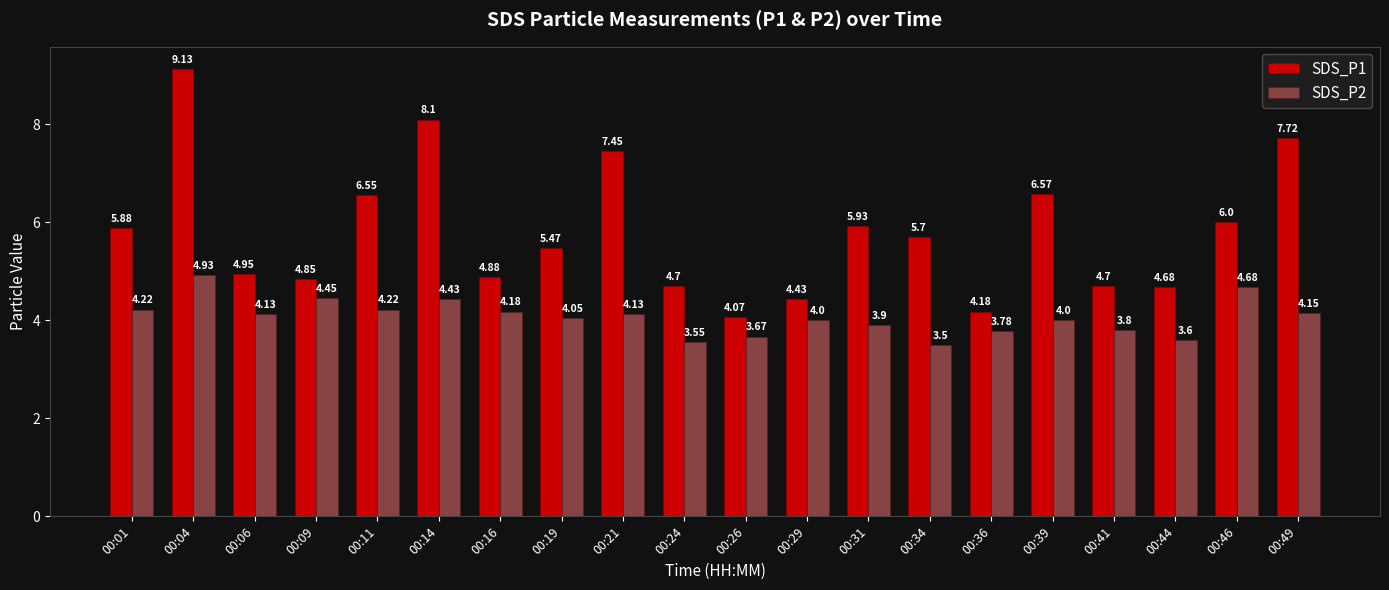

What is the spread (max minus min) of values at 00:21?

3.3